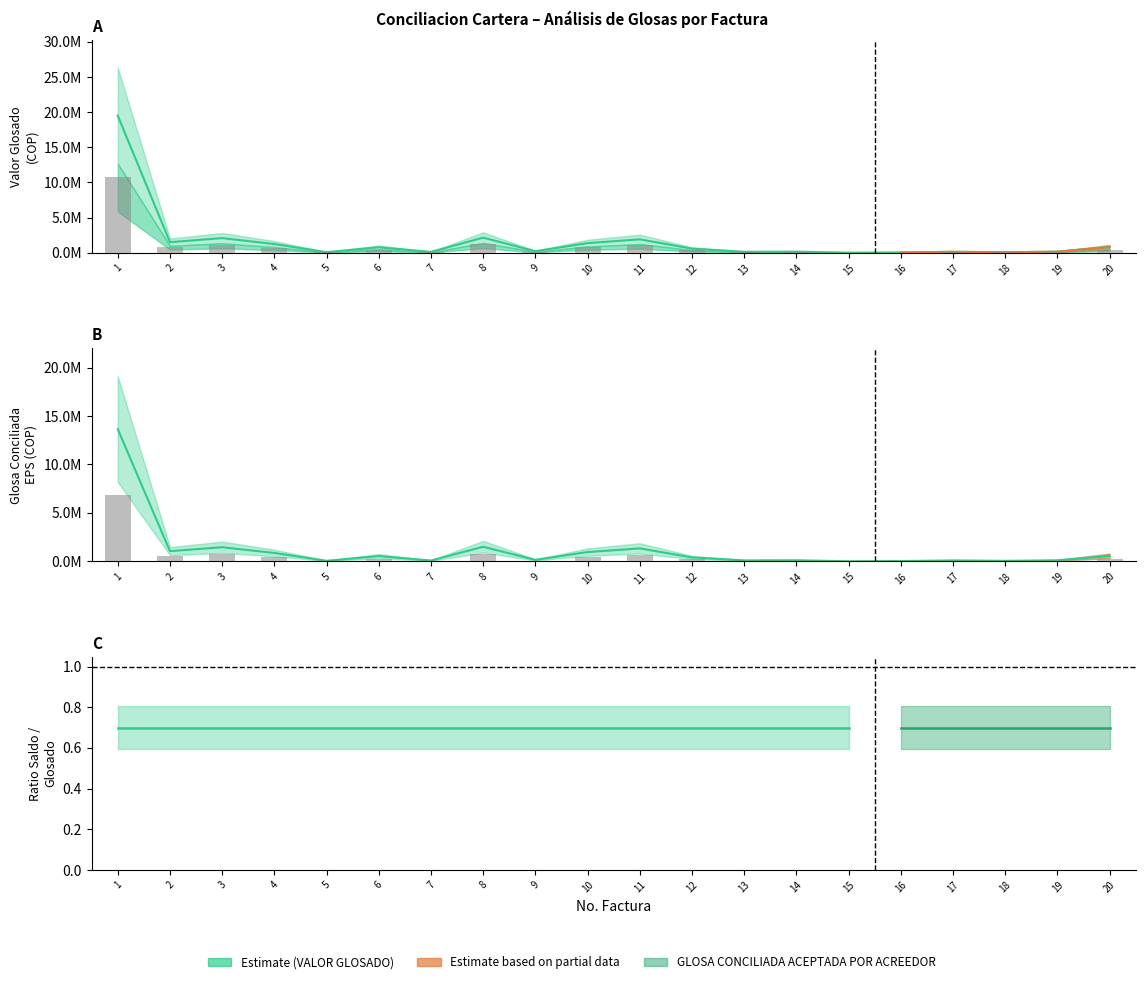

What is the difference between the VLR GLOSA - ACEPTADA ACREEDOR values at 6 and 5?

484216.6